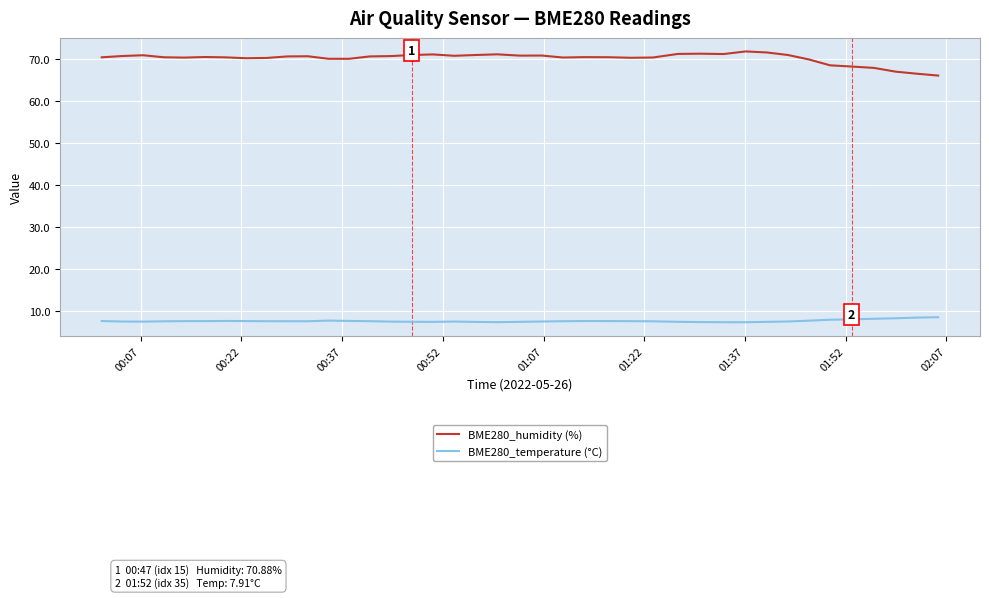

What is the greatest value displayed?

71.7